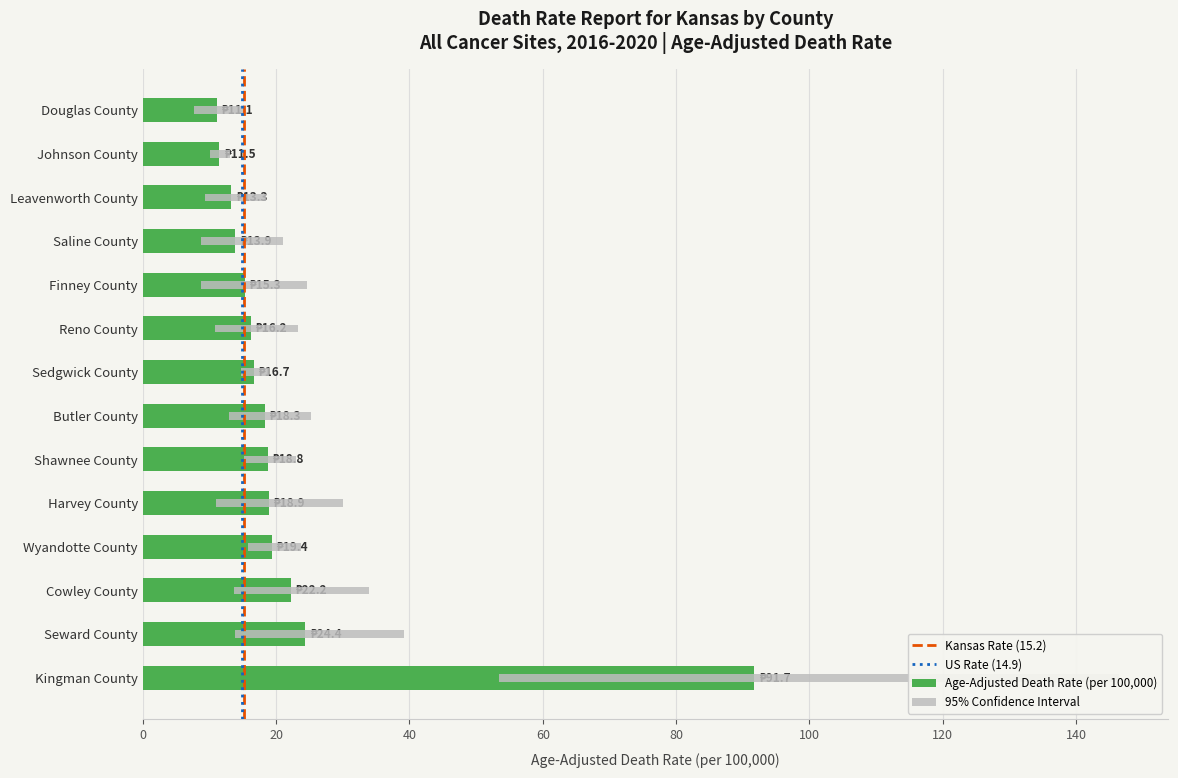

Read the Age-Adjusted Death Rate value at Seward County.

24.4